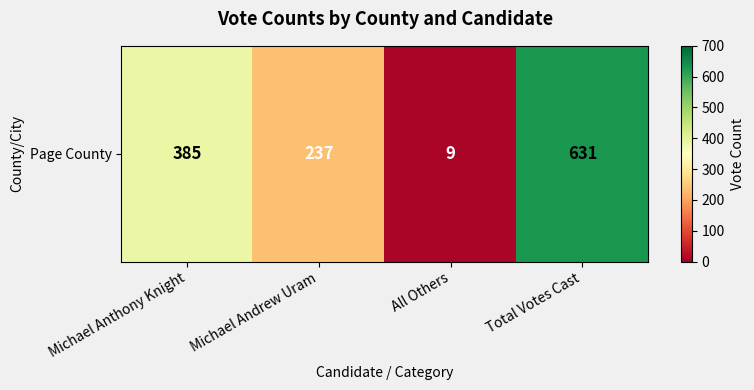

What is the difference between the maximum and second lowest values?

394